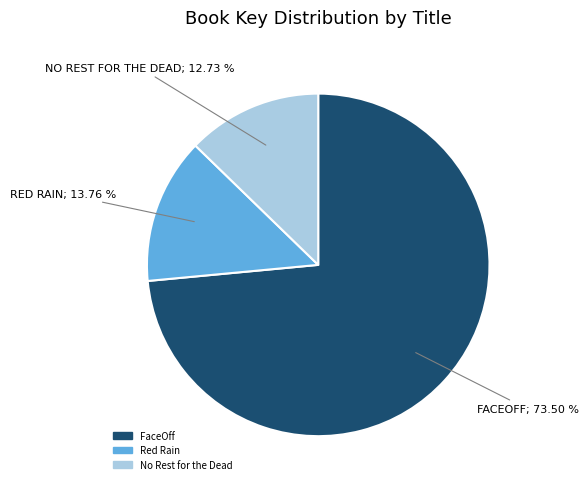

What is the ratio of the value at FaceOff to the value at No Rest for the Dead?

5.8